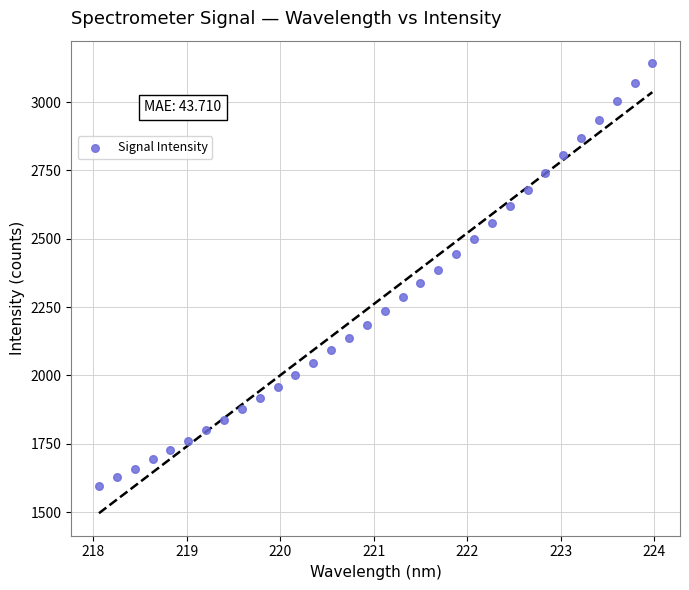

What is the range of Y values (max minus min)?

1547.2